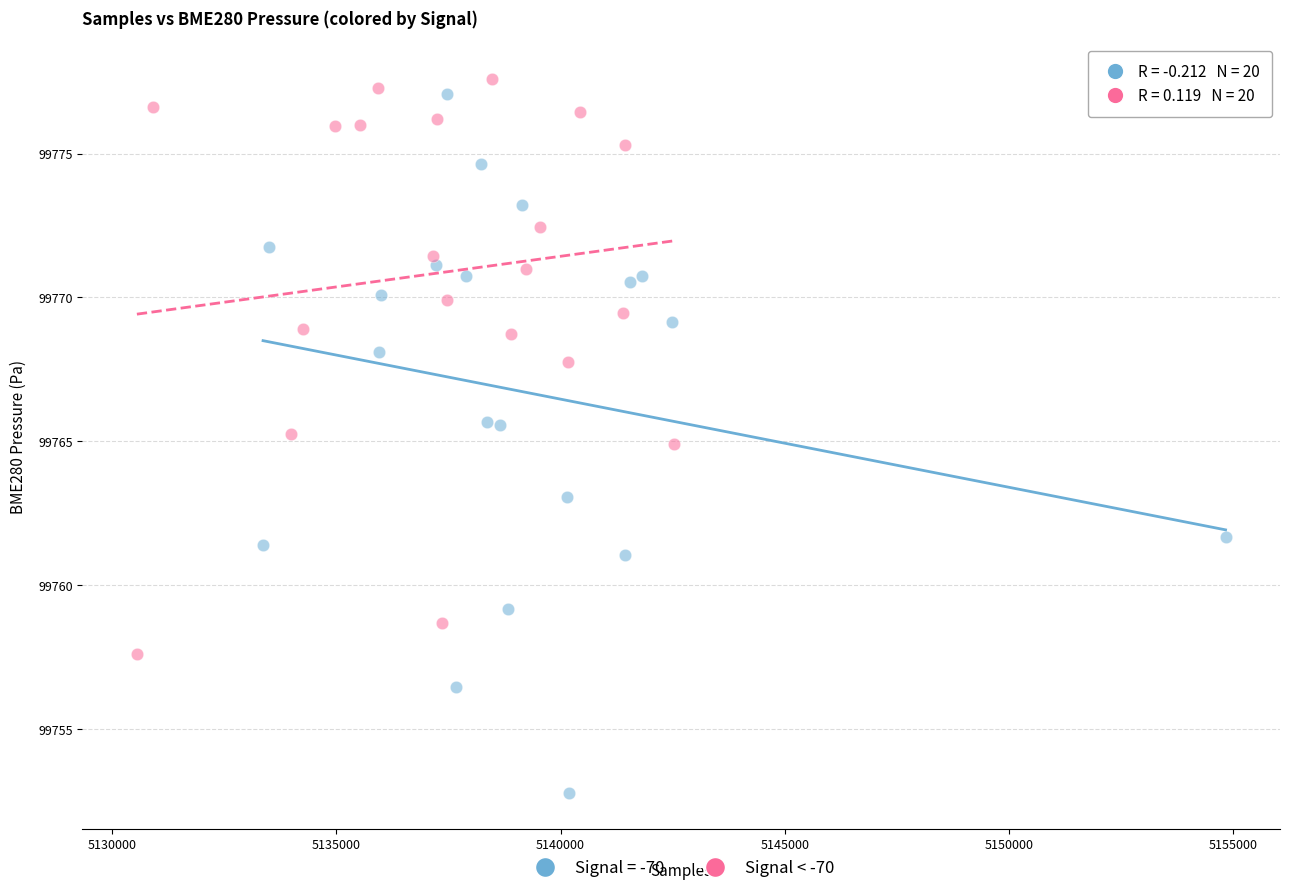

Which series has the widest spread of Y values?

Signal = -70